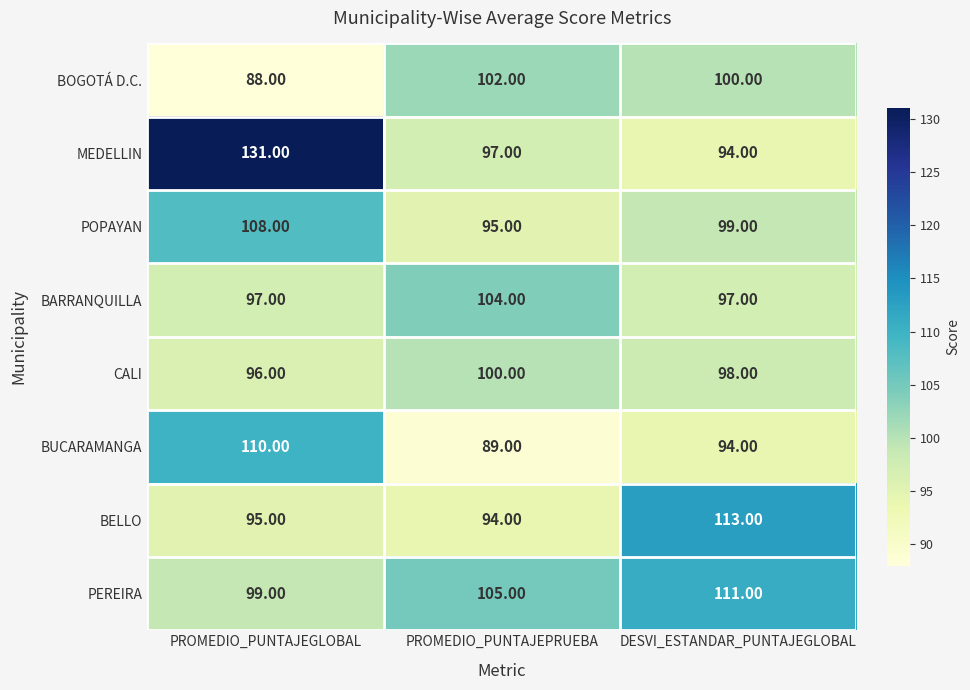

What is the spread (max minus min) of values at DESVI_ESTANDAR_PUNTAJEGLOBAL?

19